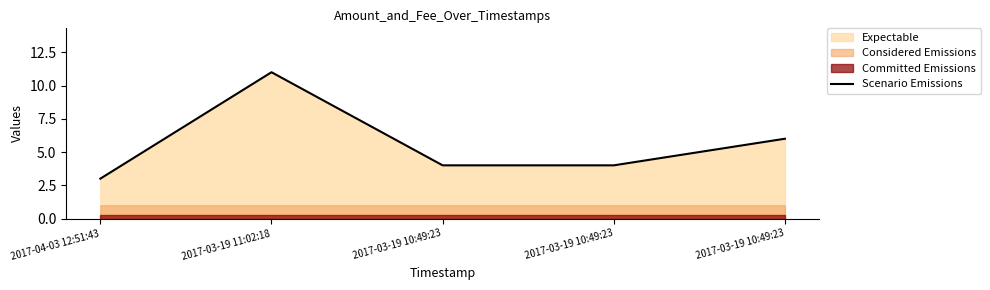

What is the sum of the values at 2017-03-19 10:49:23 and 2017-03-19 11:02:18?

15.0